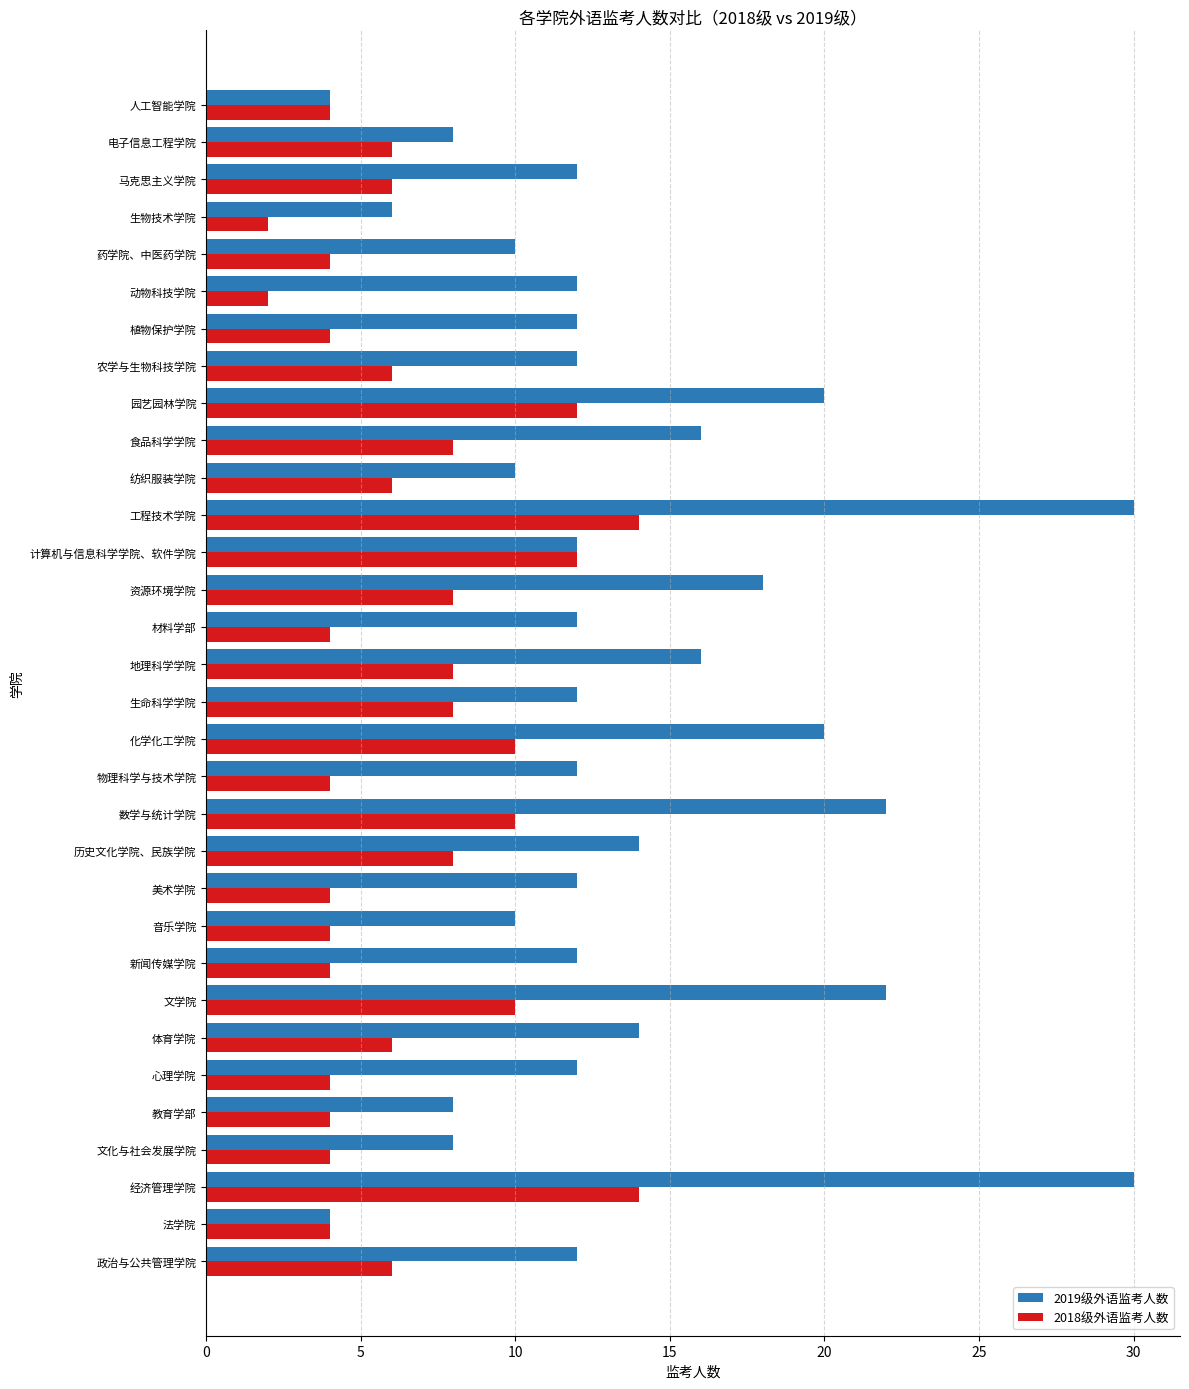

Rank the series by their maximum value, from lowest to highest.

2018级外语监考人数, 2019级外语监考人数